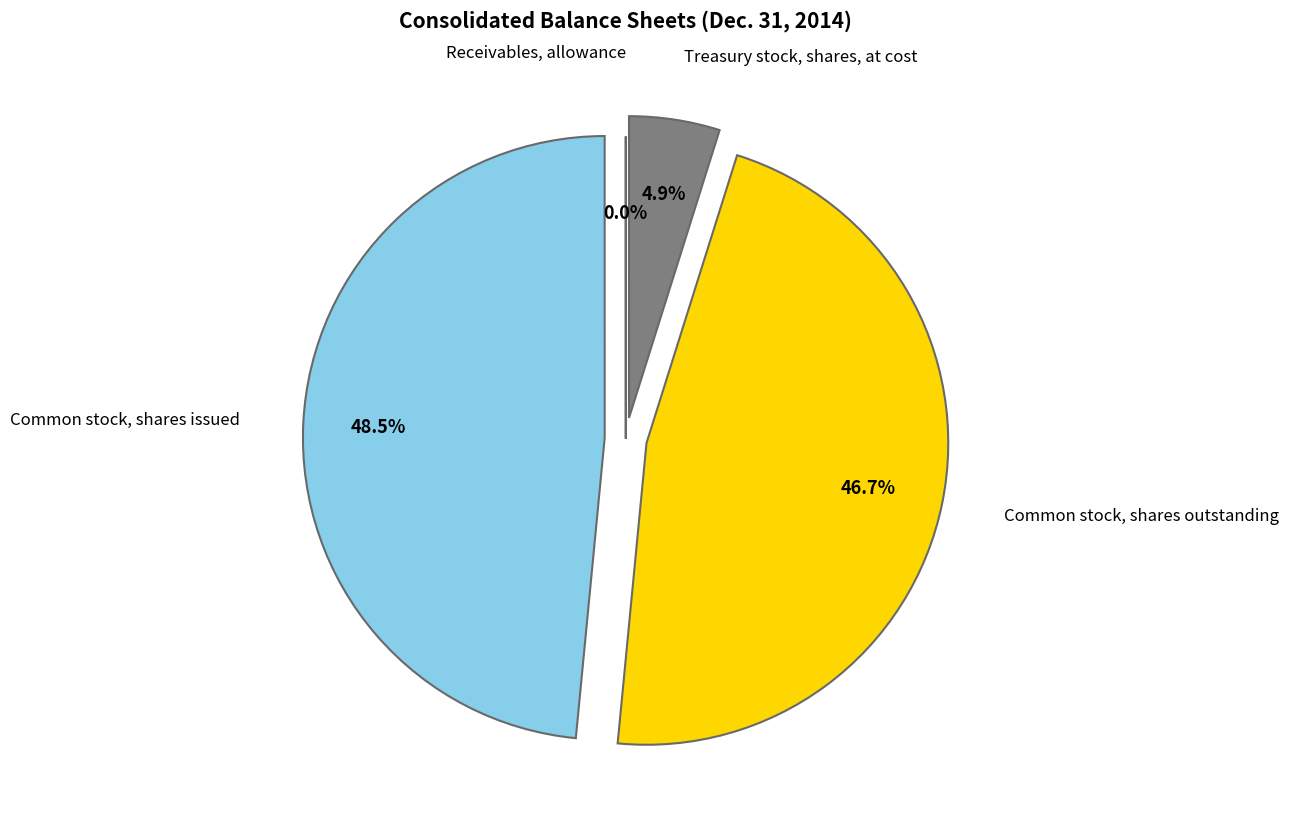

To the nearest percent, what is the average slice percentage?

25%